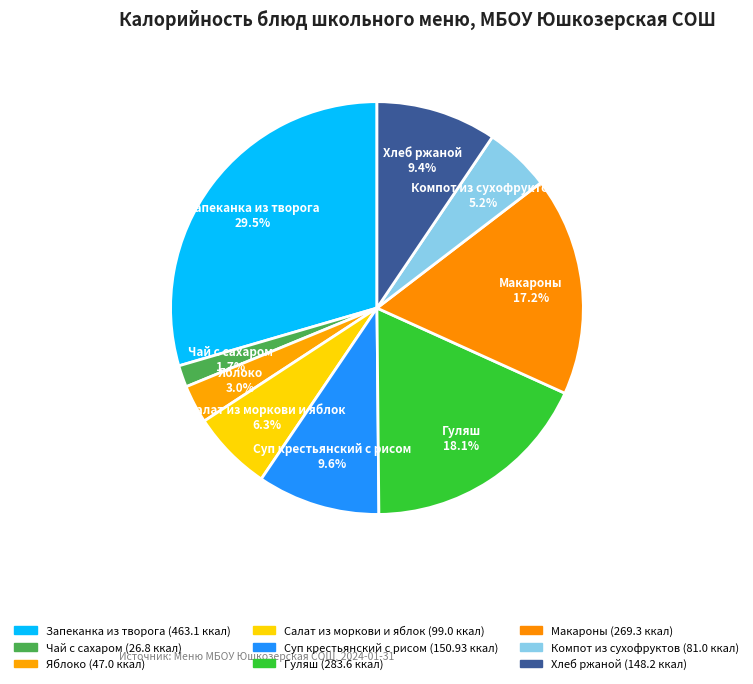

Is it true that Салат из моркови и яблок is 1% of the pie?

False